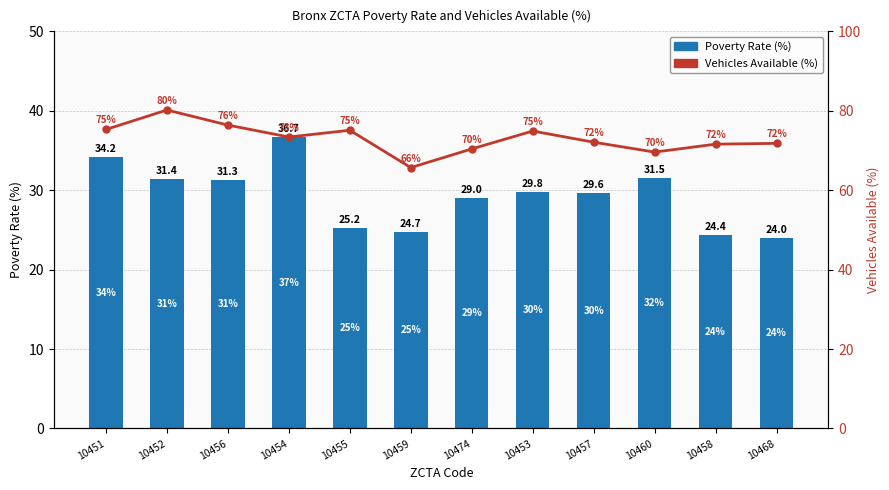

True or false: Vehicles Available (%) has a value of 65.7 at 10459.

True